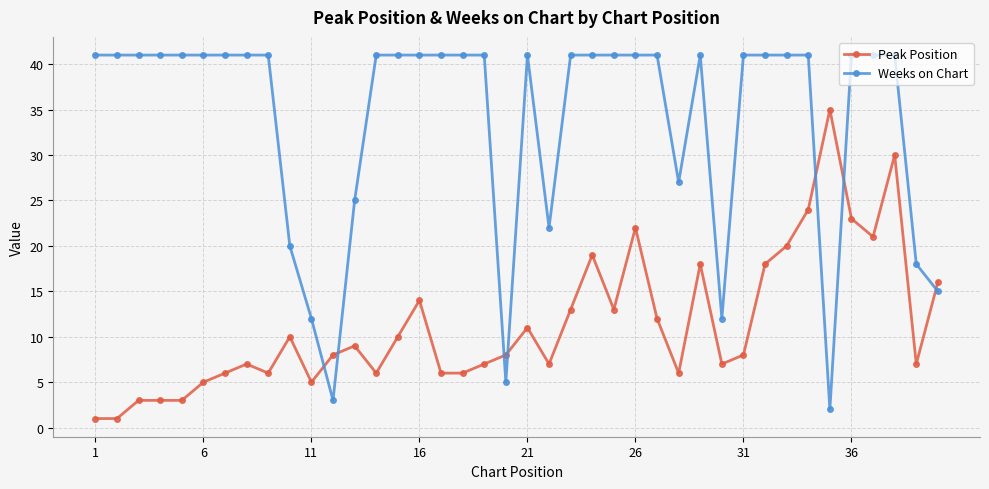

True or false: Peak Position has more than 2 interior local peaks.

True